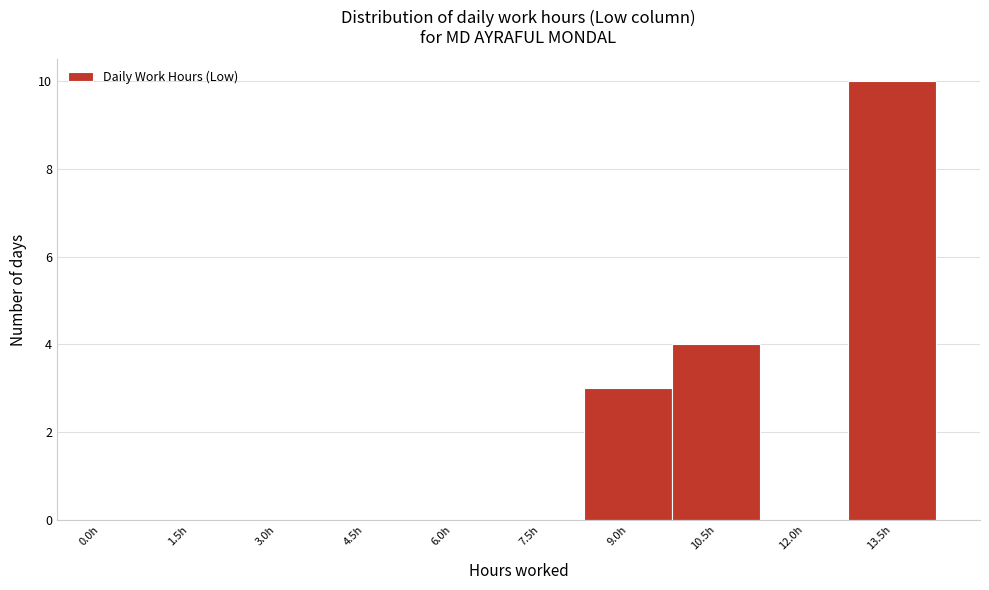

Reading left to right, extract all data points from this chart.

0.0h=0	1.5h=0	3.0h=0	4.5h=0	6.0h=0	7.5h=0	9.0h=3	10.5h=4	12.0h=0	13.5h=10